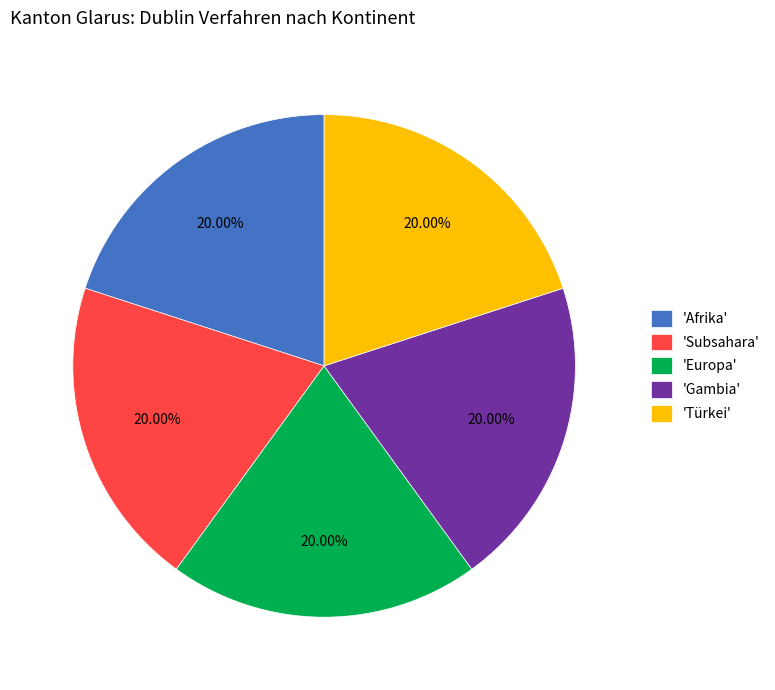

Approximately how many times larger is the value at 'Subsahara' compared to 'Gambia'?

1.0